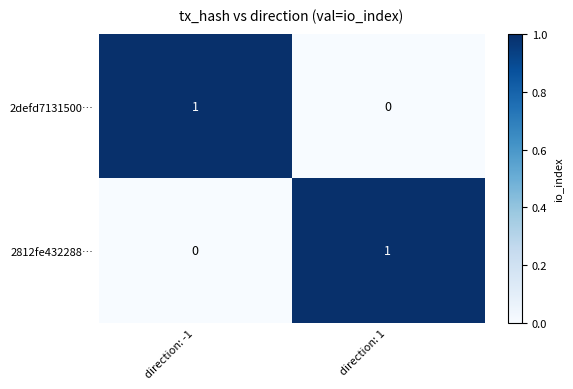

Reading left to right, transcribe all the data shown in this chart.

2defd7131500…: 1	0
2812fe432288…: 0	1